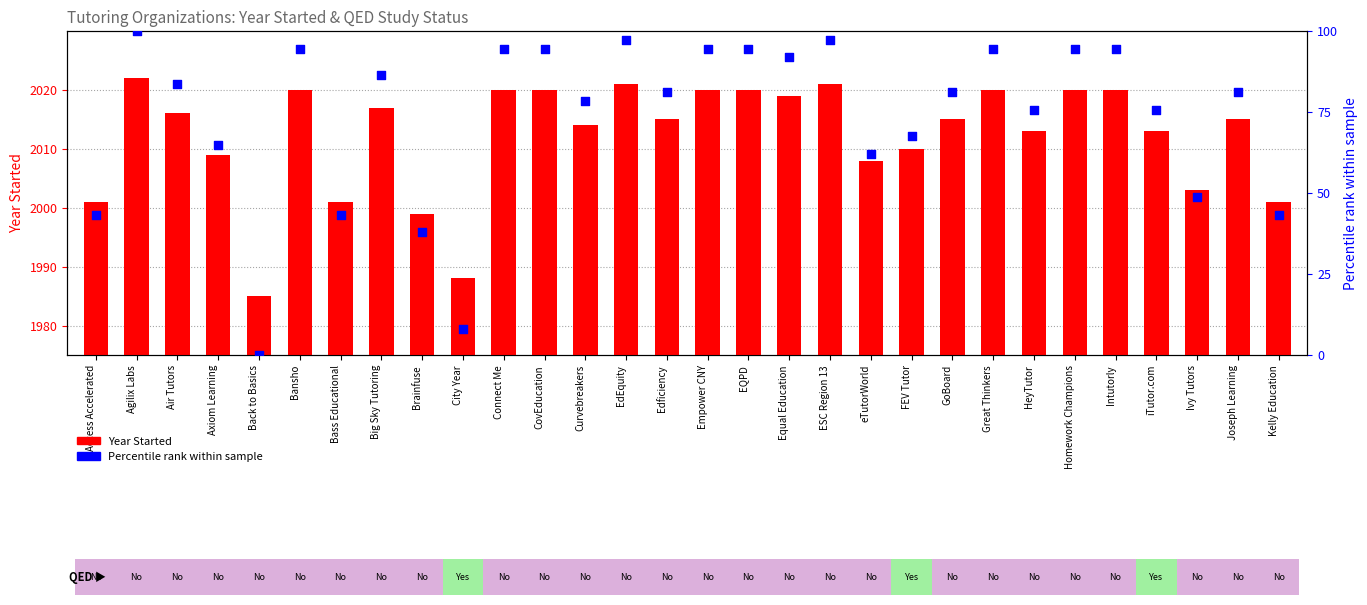

What is the total value across all series at Air Tutors?

2099.8